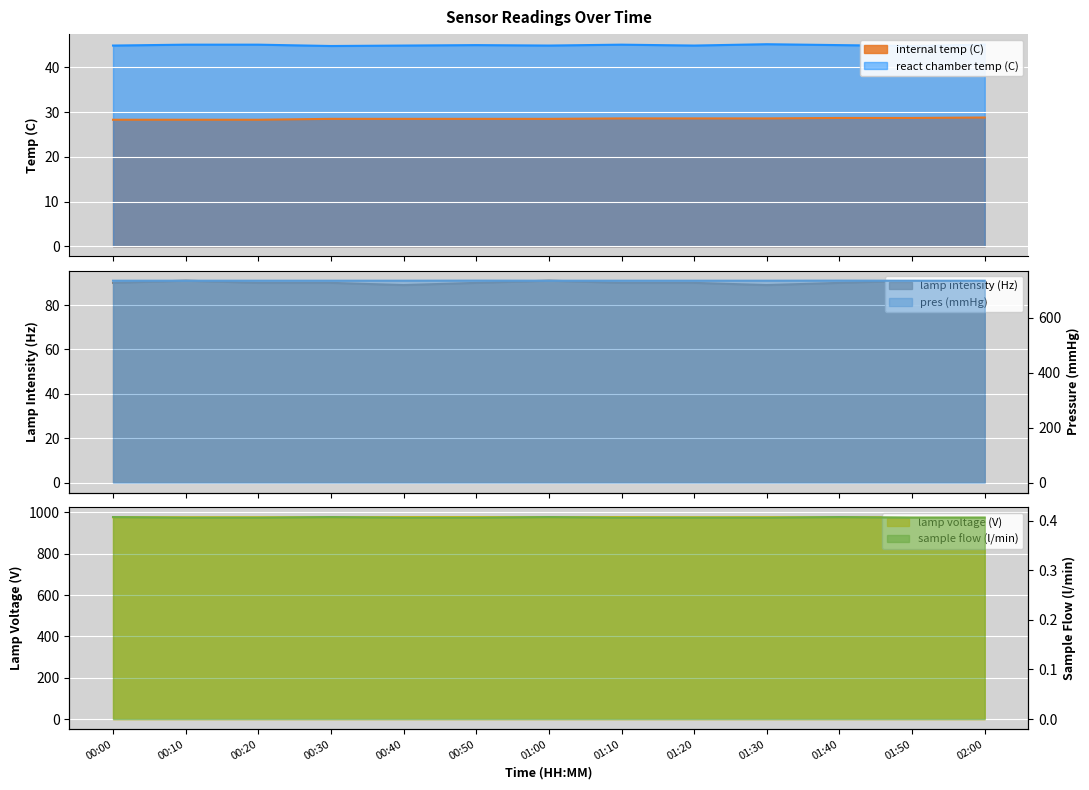

Count the react chamber temp (C) values in the range 44 to 45.

8